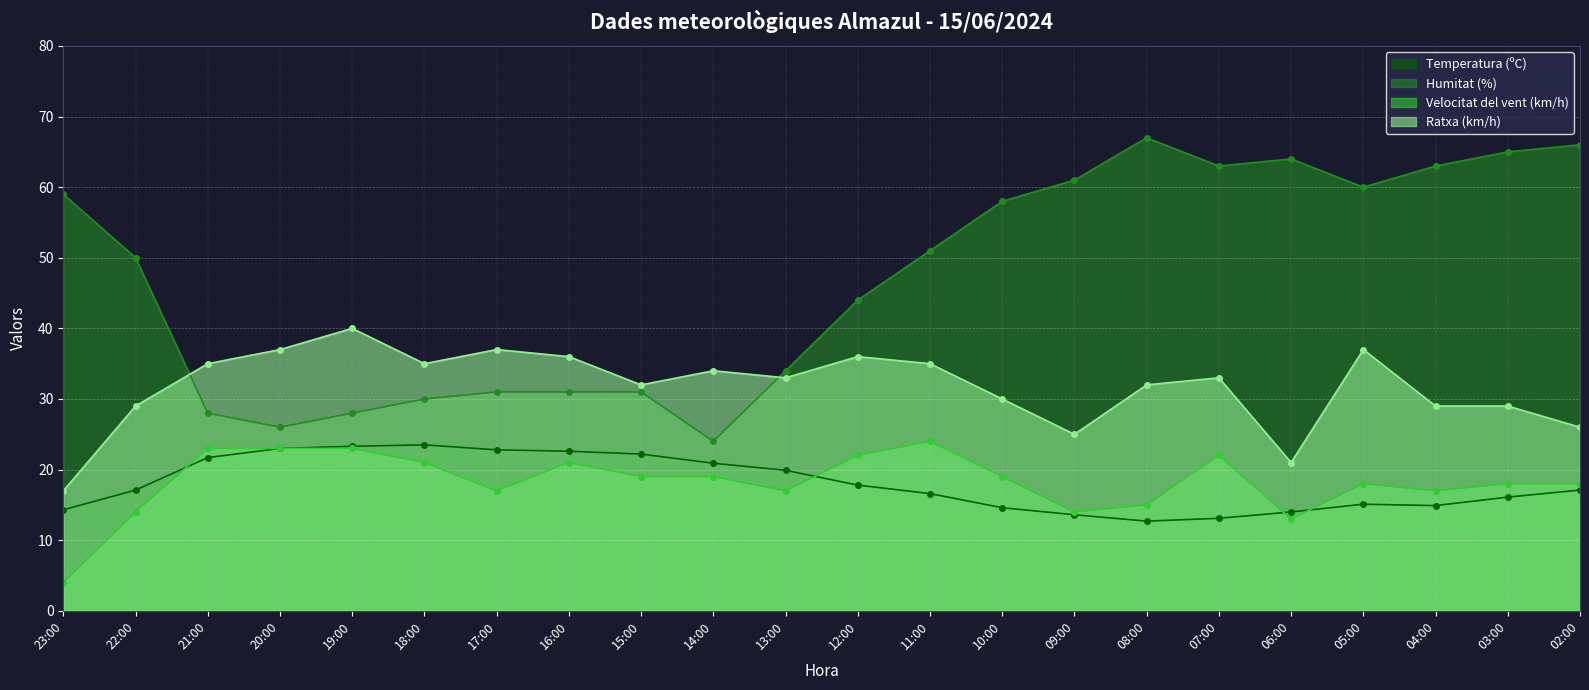

Does the chart display data point markers on the line(s)?

Yes